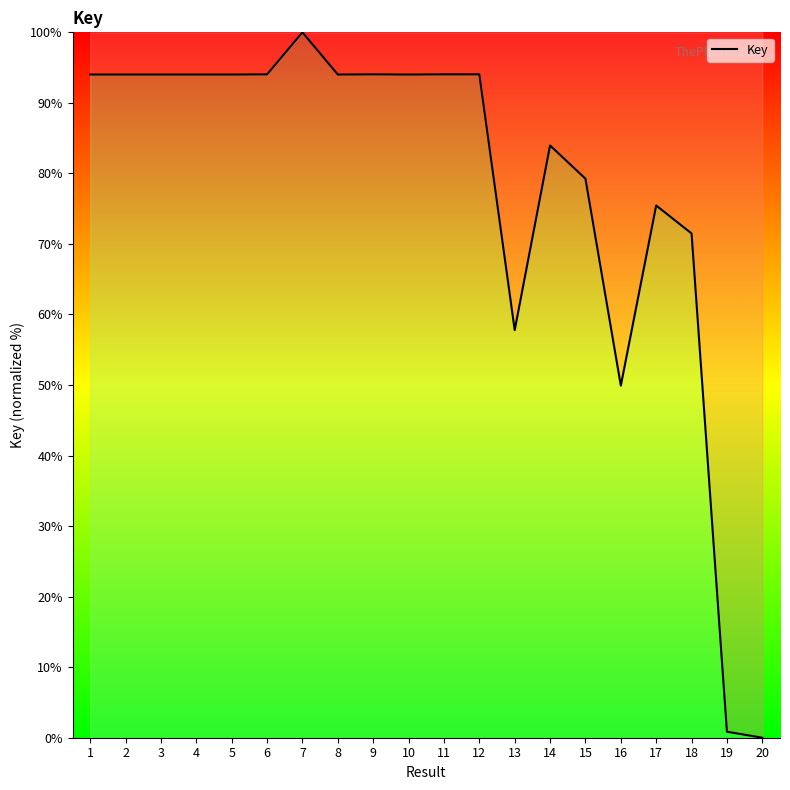

What is the greatest value displayed?

100.0